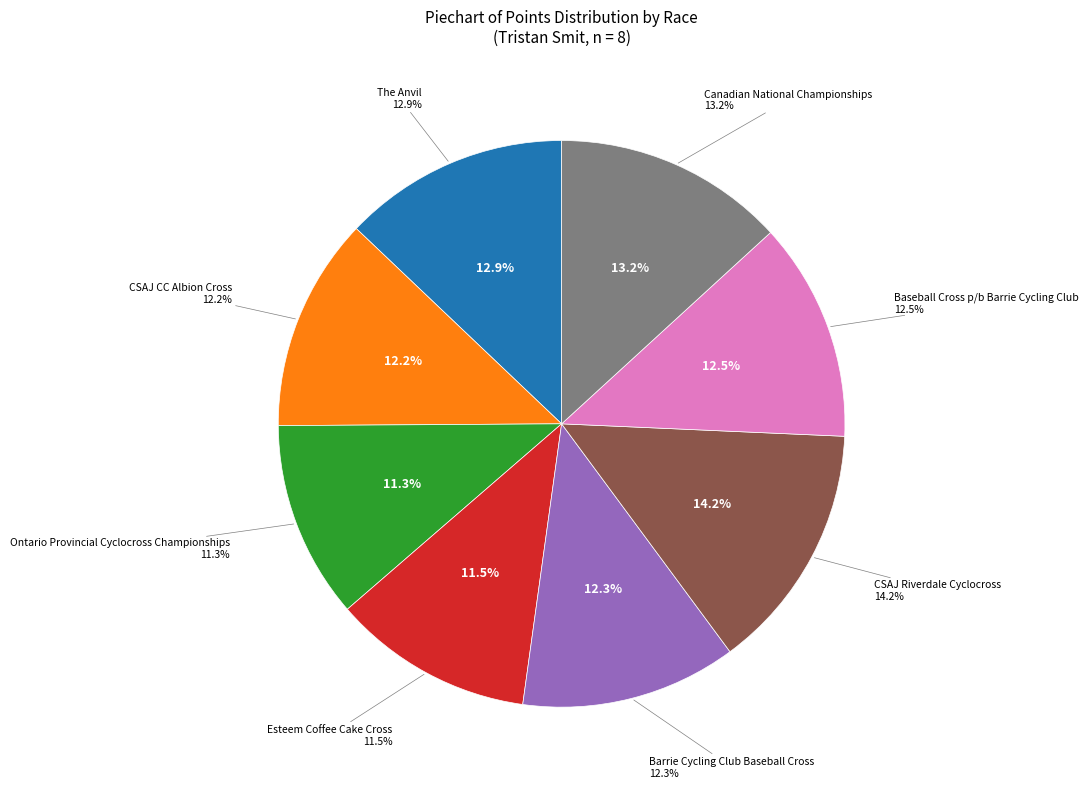

True or false: Esteem Coffee Cake Cross accounts for 11% of the total.

True